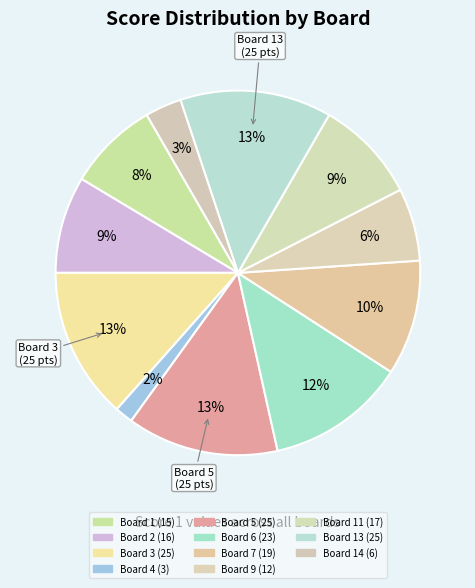

How many slices are in this pie chart?

11